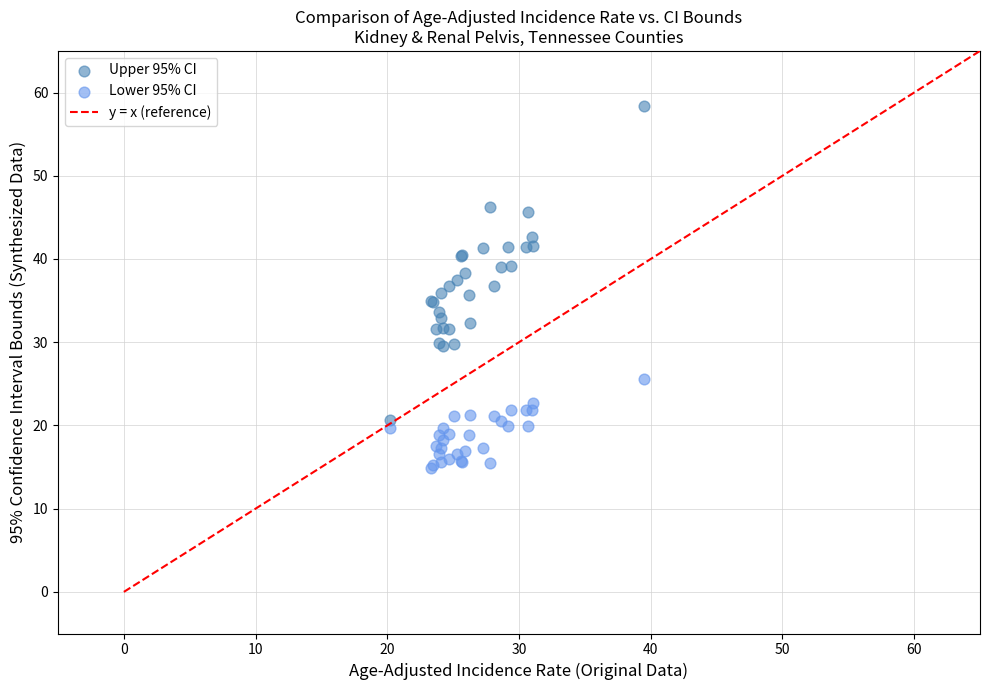

Which series has the largest Y range (max minus min)?

Upper 95% CI